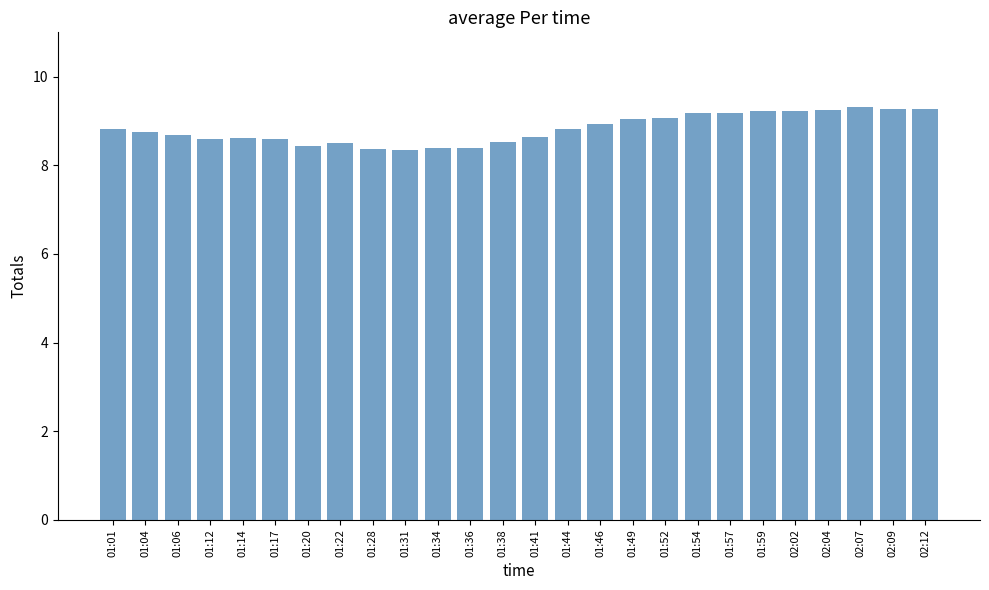

Between 01:44 and 01:54, which is larger?

01:54